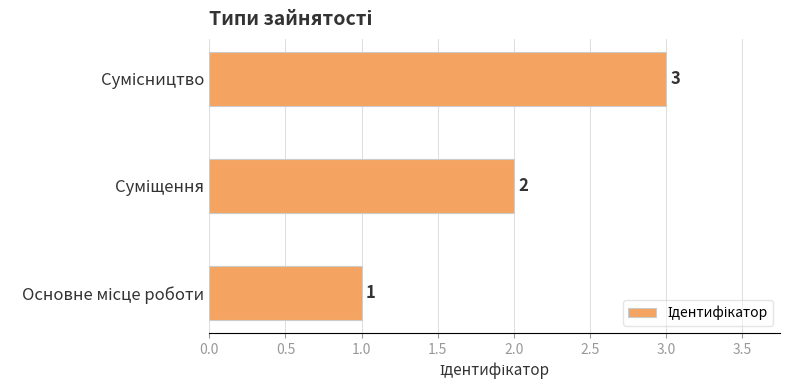

What is the maximum value shown in the chart?

3